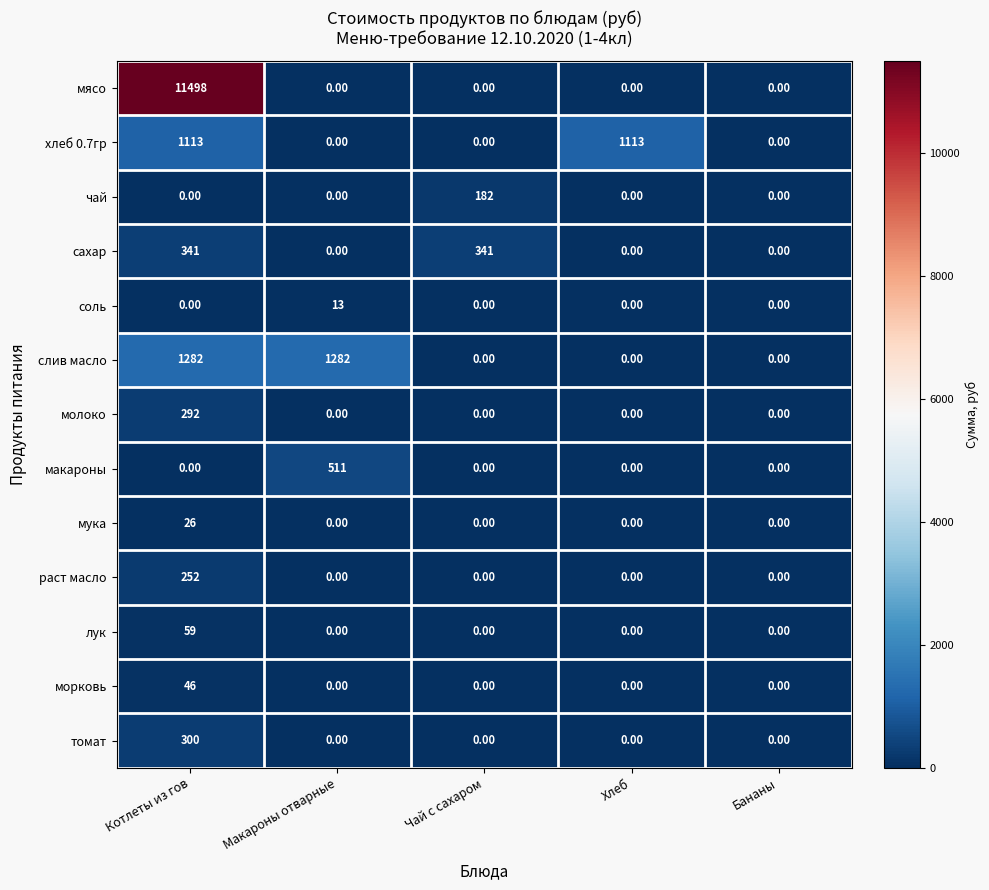

Between Чай с сахаром and Бананы, which series saw the biggest shift?

сахар